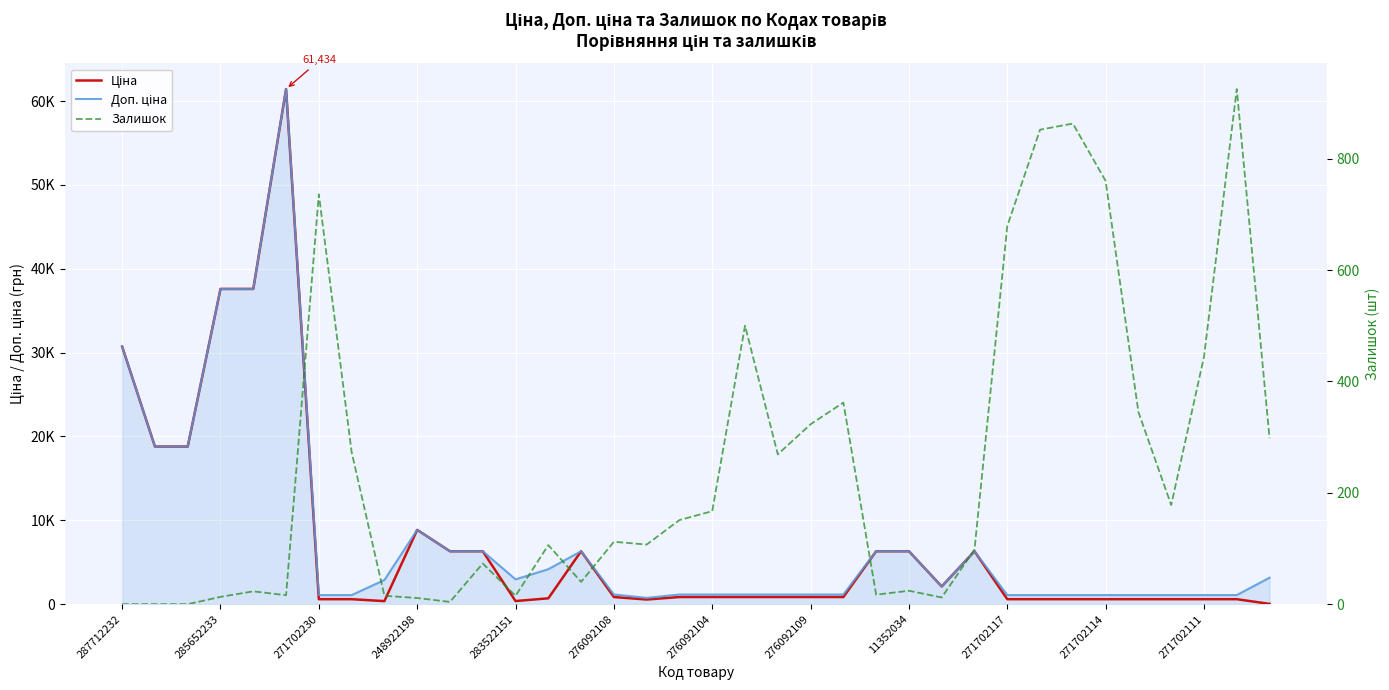

Where does the Доп. ціна series first go above 2108?

287712232